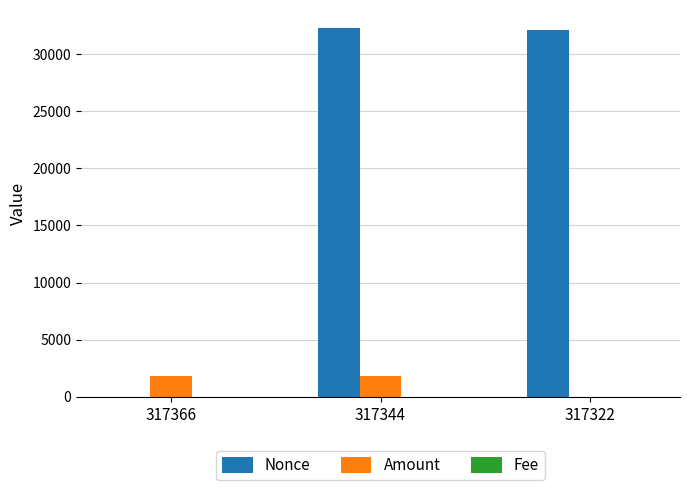

Which series has the largest range (max minus min)?

Nonce